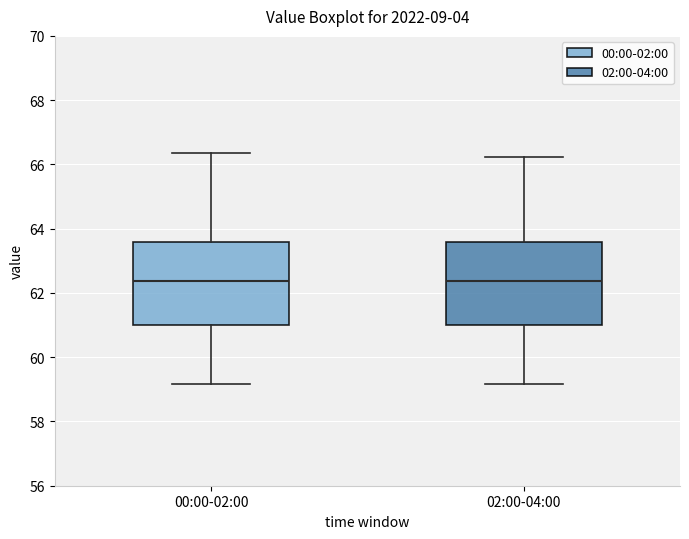

Where is the lower edge of the box for 00:00-02:00 on the y-axis? The values are not printed on the chart, so give them approximately, as read against the axis.

61.0